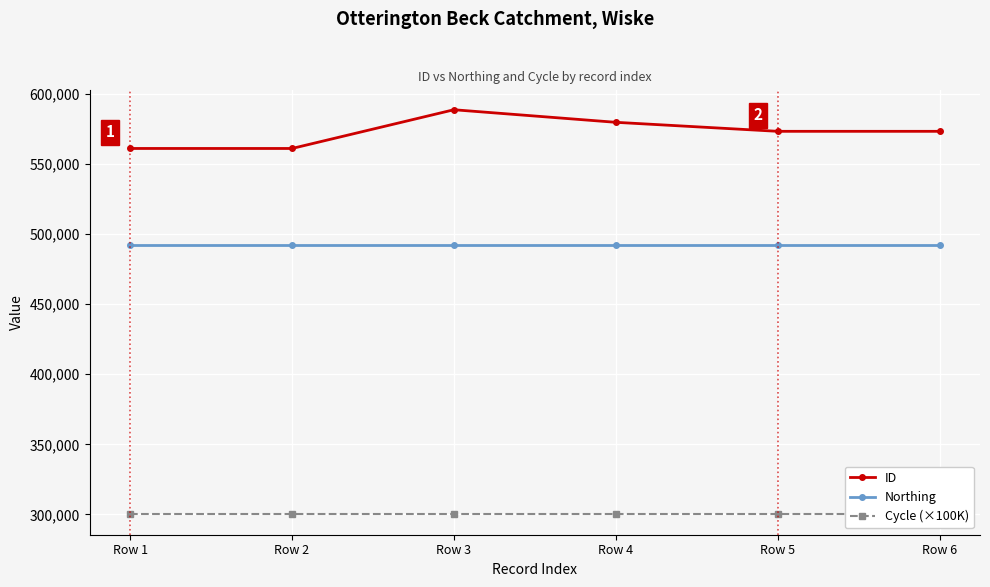

What is the lowest value of the Cycle (×100K) series?

300000